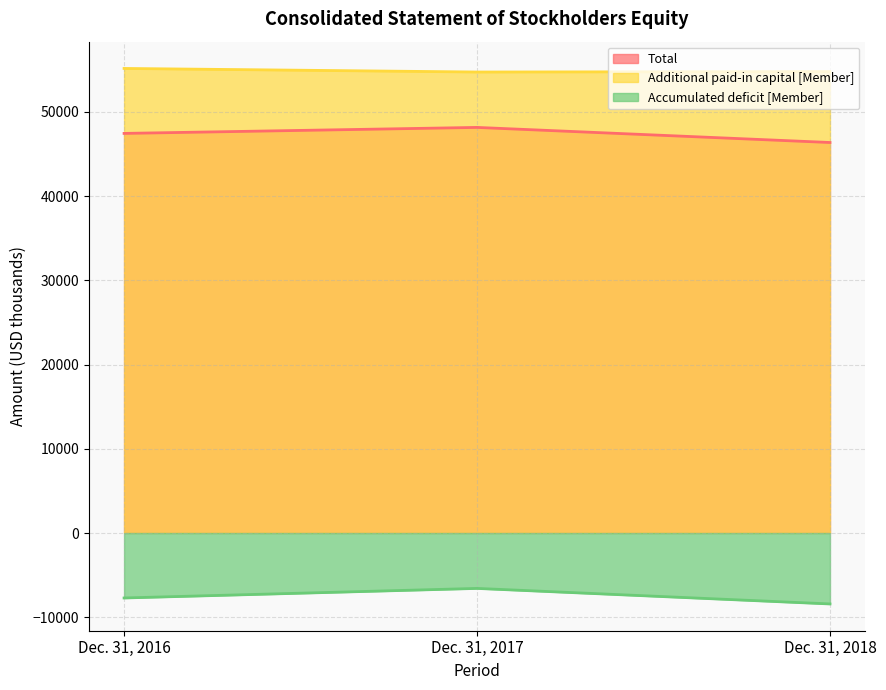

List the series in order of their peak value, highest first.

Additional paid-in capital [Member], Total, Accumulated deficit [Member]